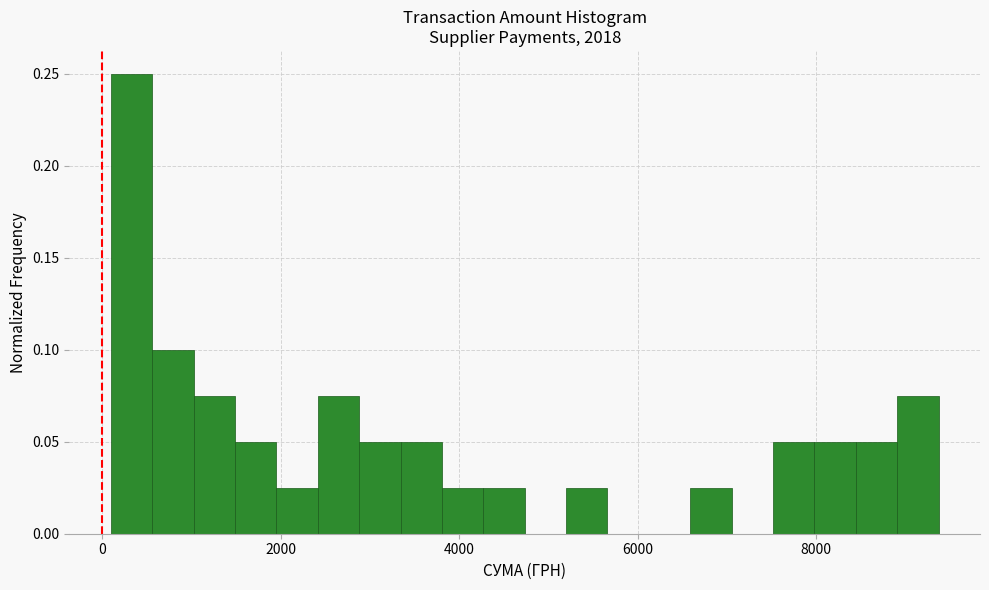

Around what value on the x-axis is the tallest bar? Give the approximate position of its centre, as read against the axis.

400